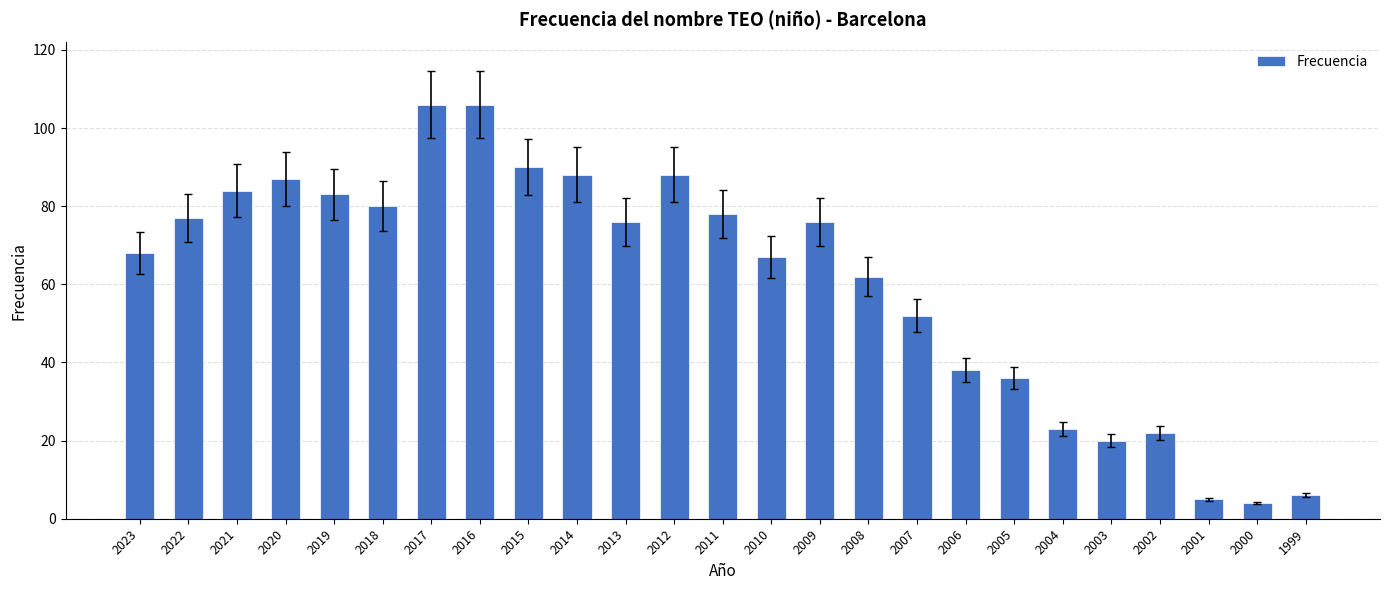

The chart shows a value of 46 at 2021. True or false?

False